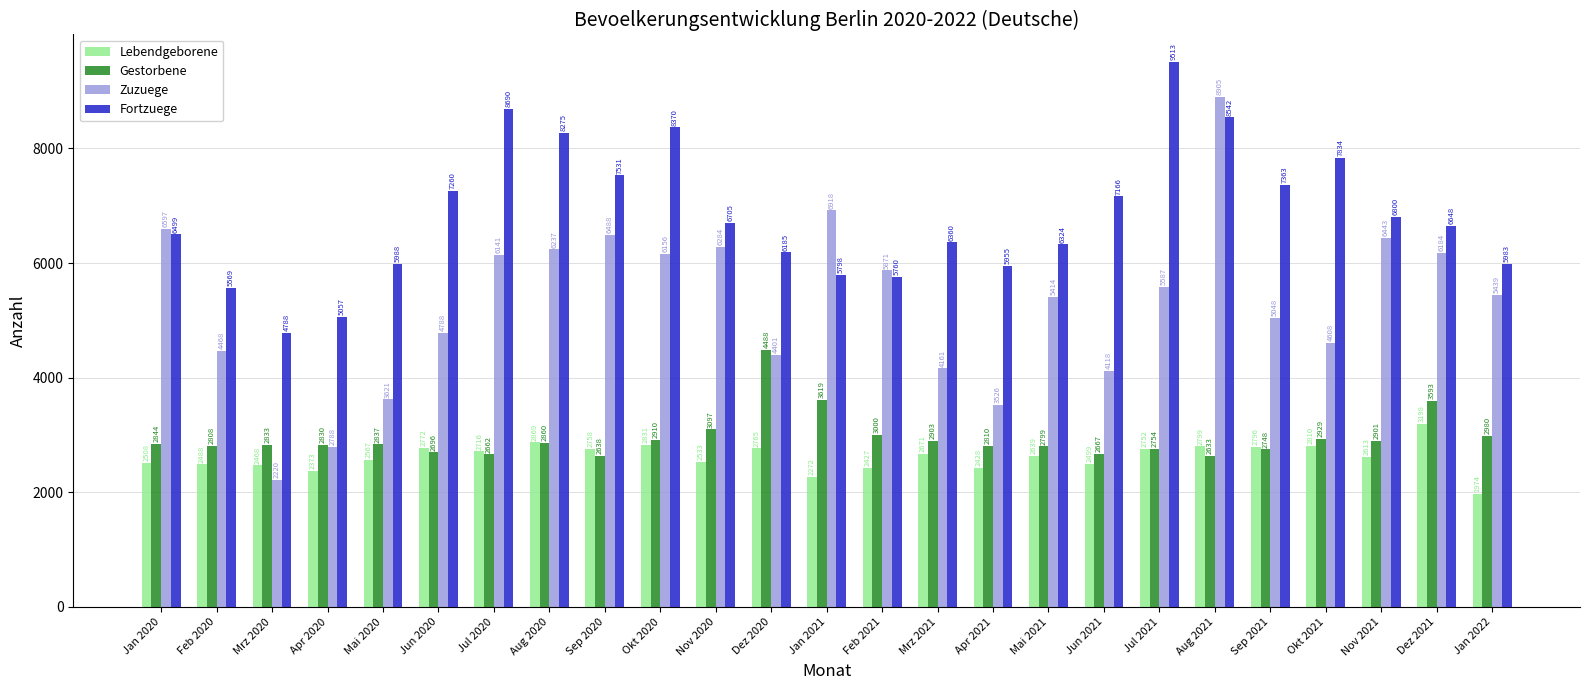

At which label does Zuzuege first exceed 5439?

Jan 2020